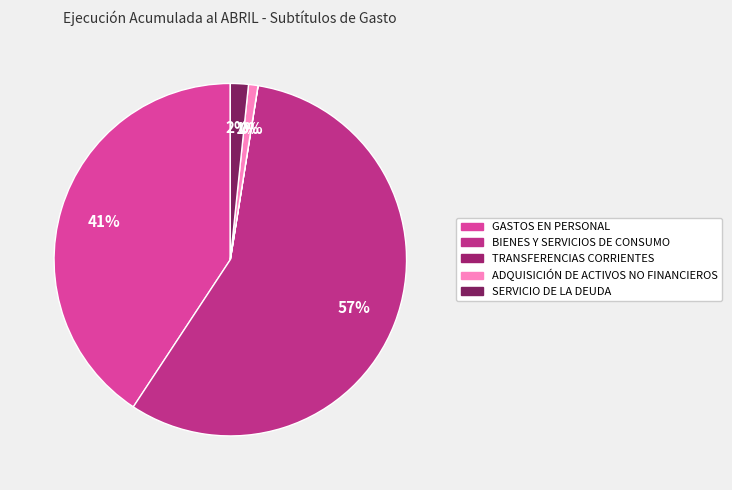

To the nearest percent, what portion does GASTOS EN PERSONAL represent?

41%